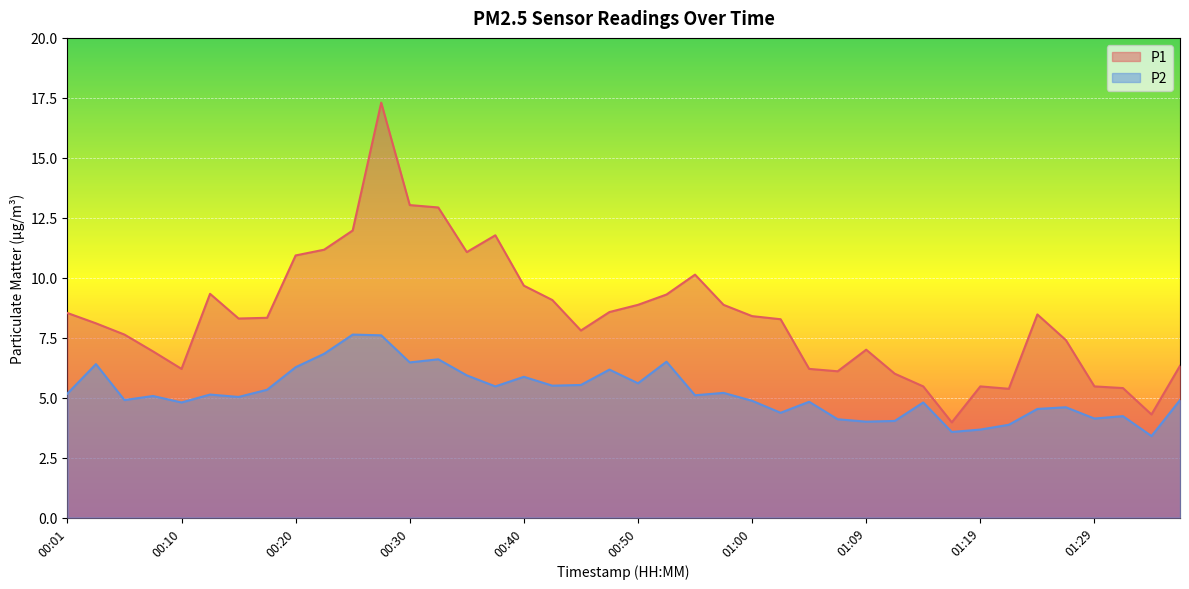

What are all the series names shown in the legend?

P1, P2